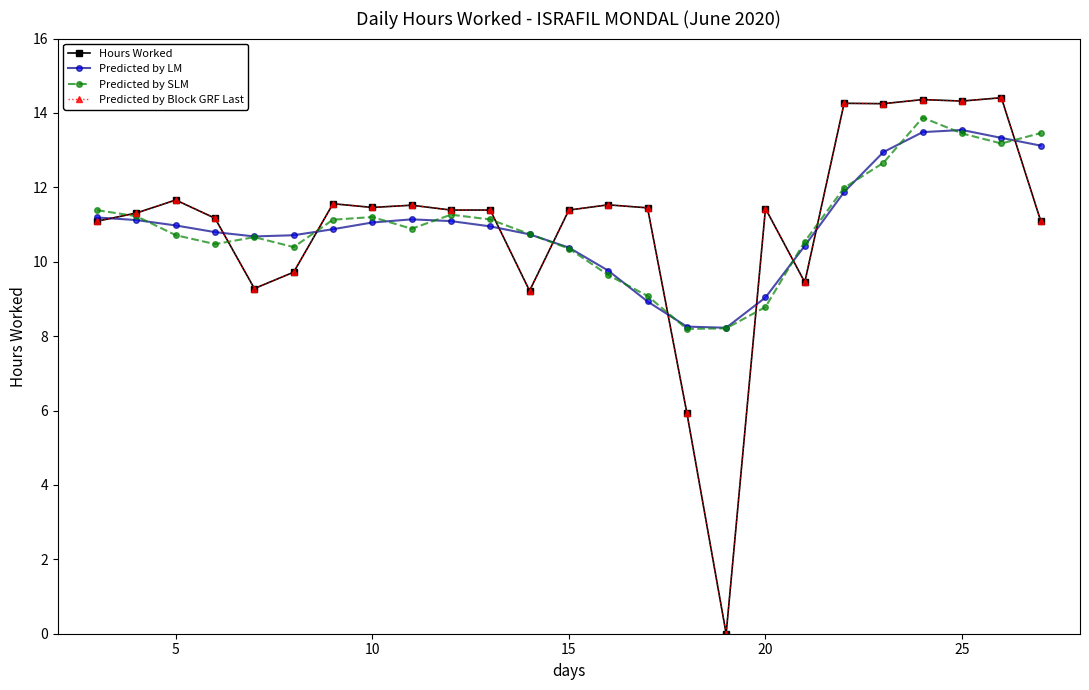

Which series has the largest range (max minus min)?

Hours Worked